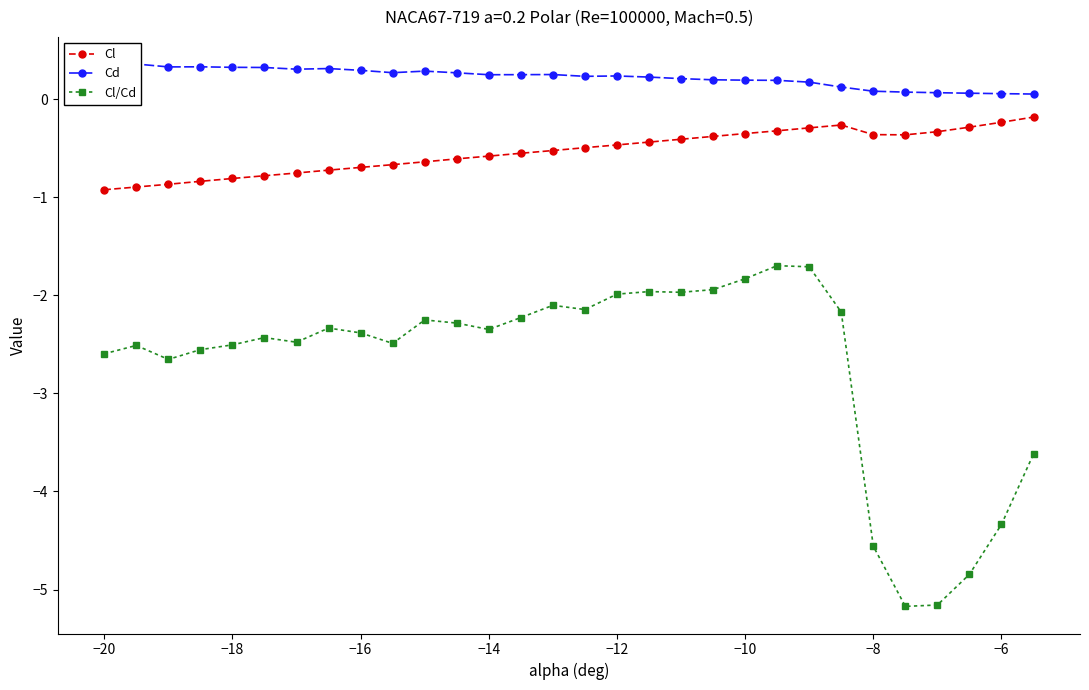

How many data points in Cl/Cd are less than -2?

23